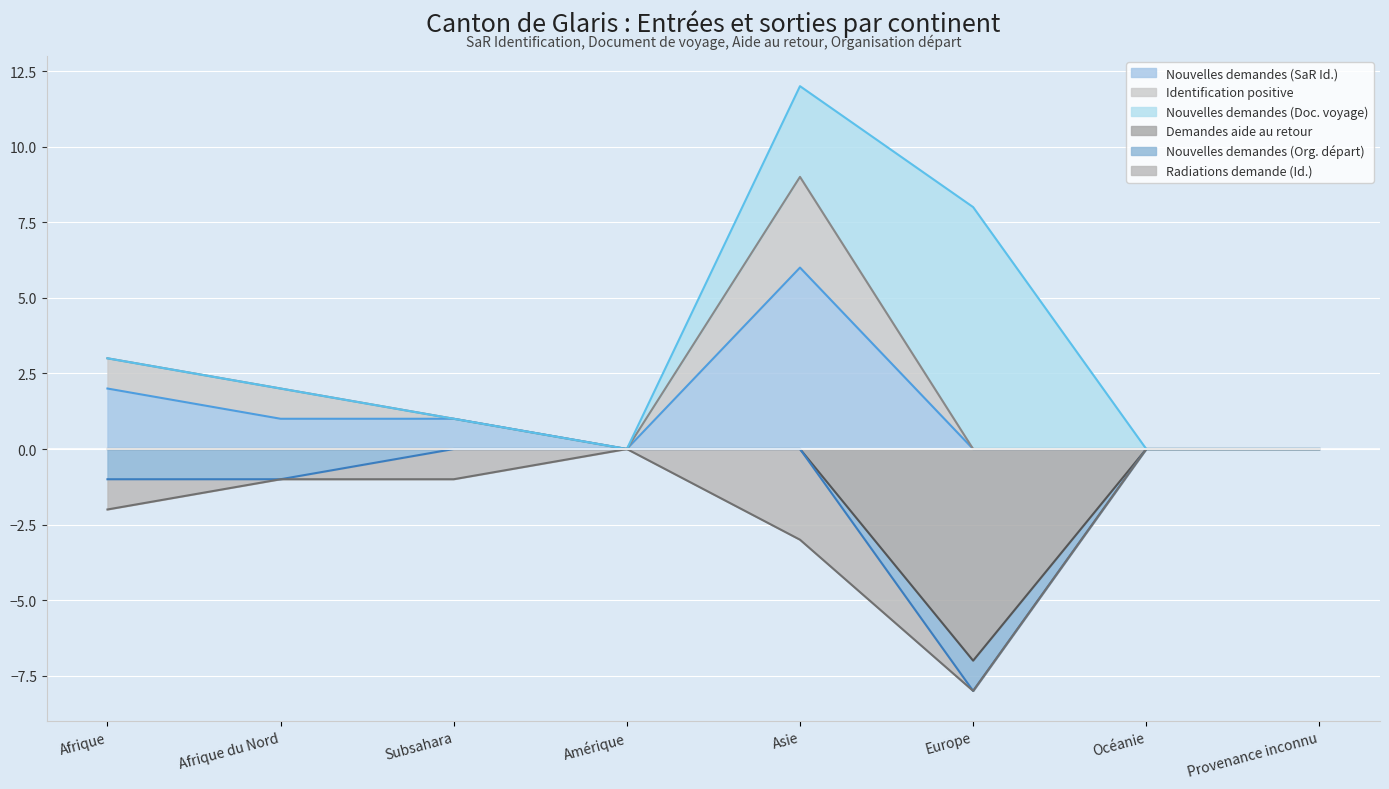

The value of Nouvelles demandes (SaR Id.) at Subsahara is 1. True or false?

True